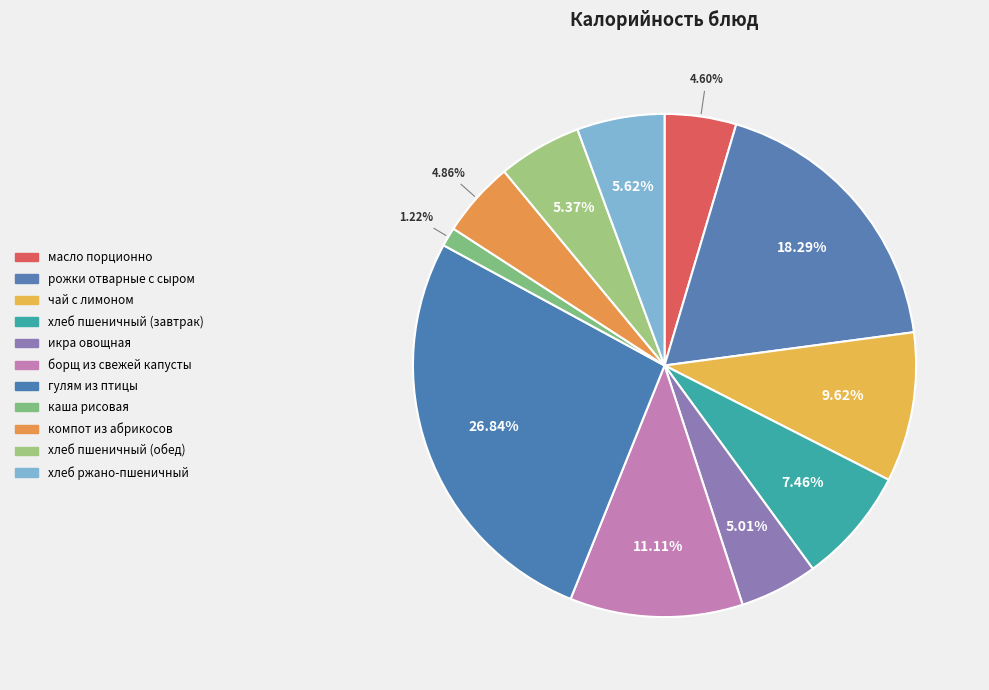

The хлеб ржано-пшеничный slice represents 19% of the pie. True or false?

False